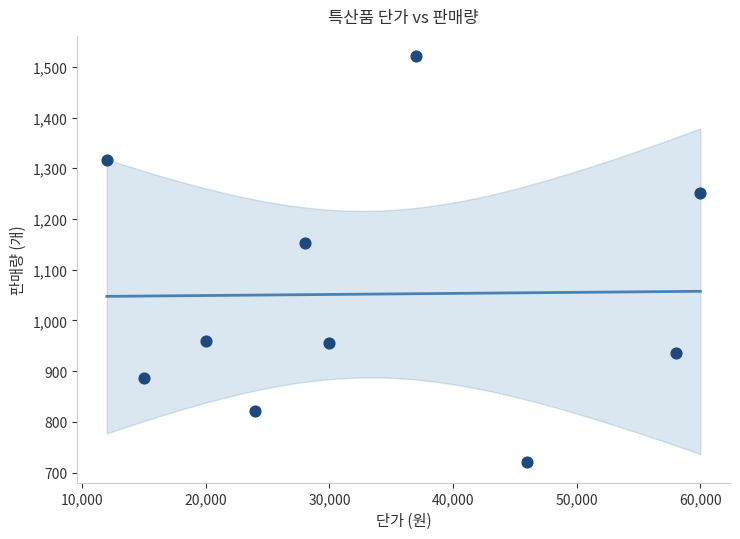

What Y value in the scatter plot is closest to 1120?

1152